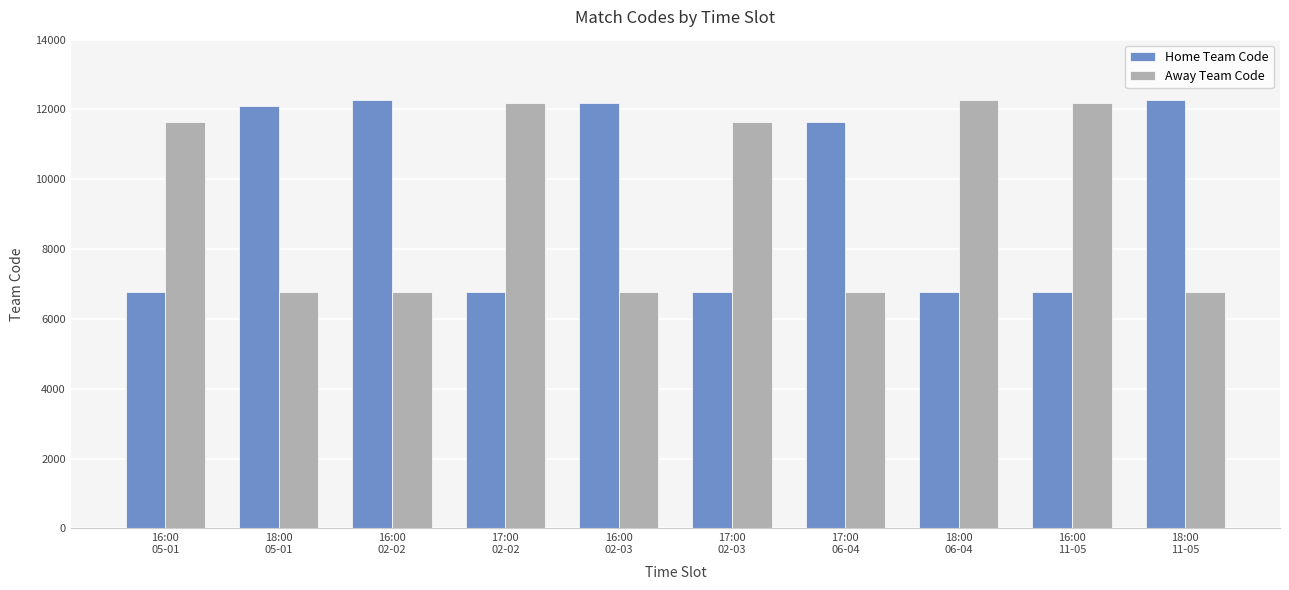

What is the spread (max minus min) of values at 16:00
02-02?

5513